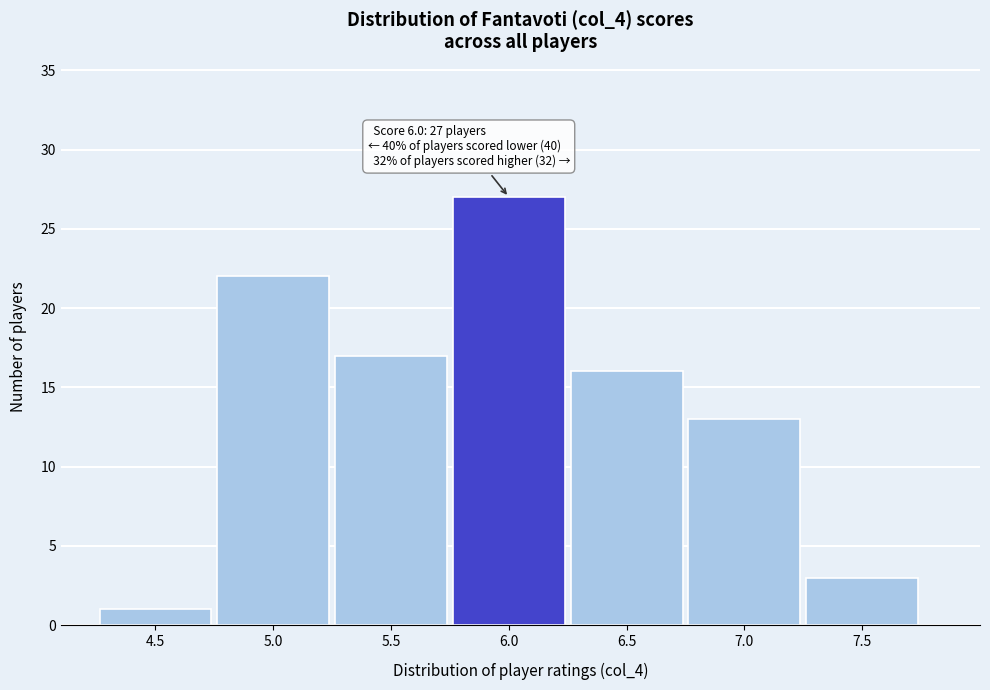

Which range on the x-axis has the tallest bar?

5.75 to 6.25